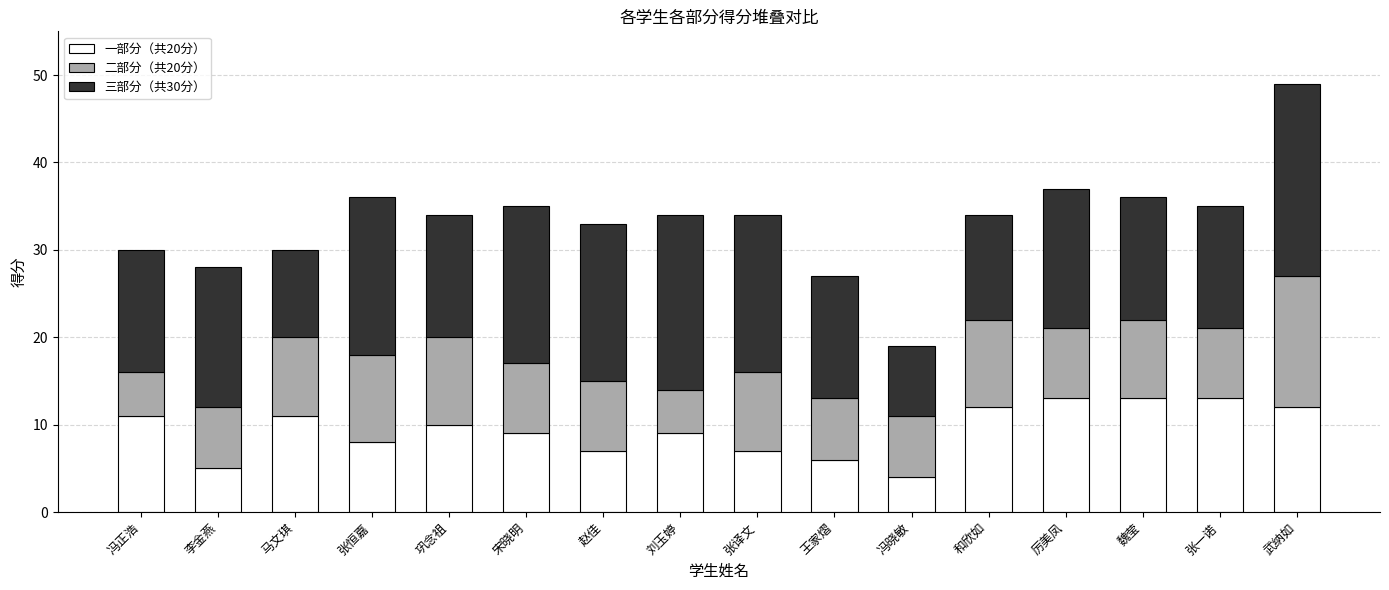

Does the chart contain any negative values?

No